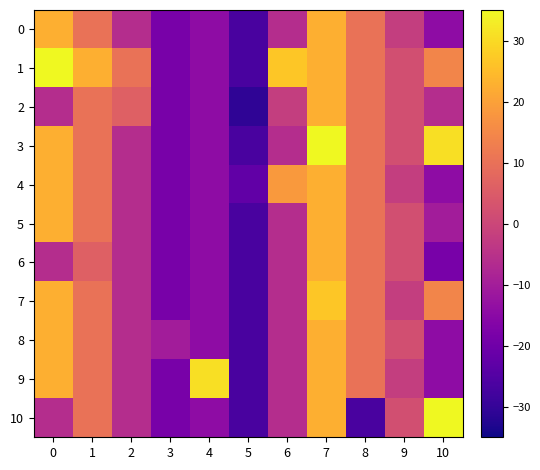

At which category is the sum across all series the highest?

7